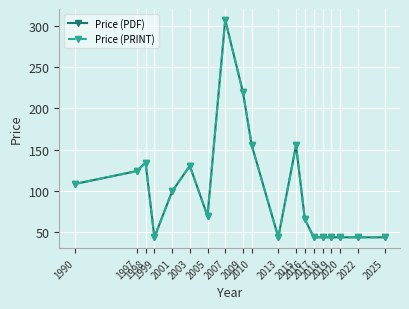

Is this an area chart (filled region under the line)?

No